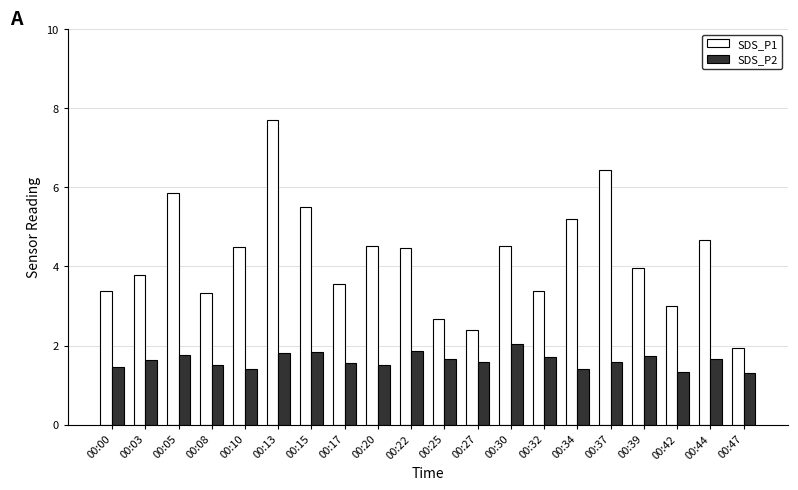

Which series has the largest range (max minus min)?

SDS_P1